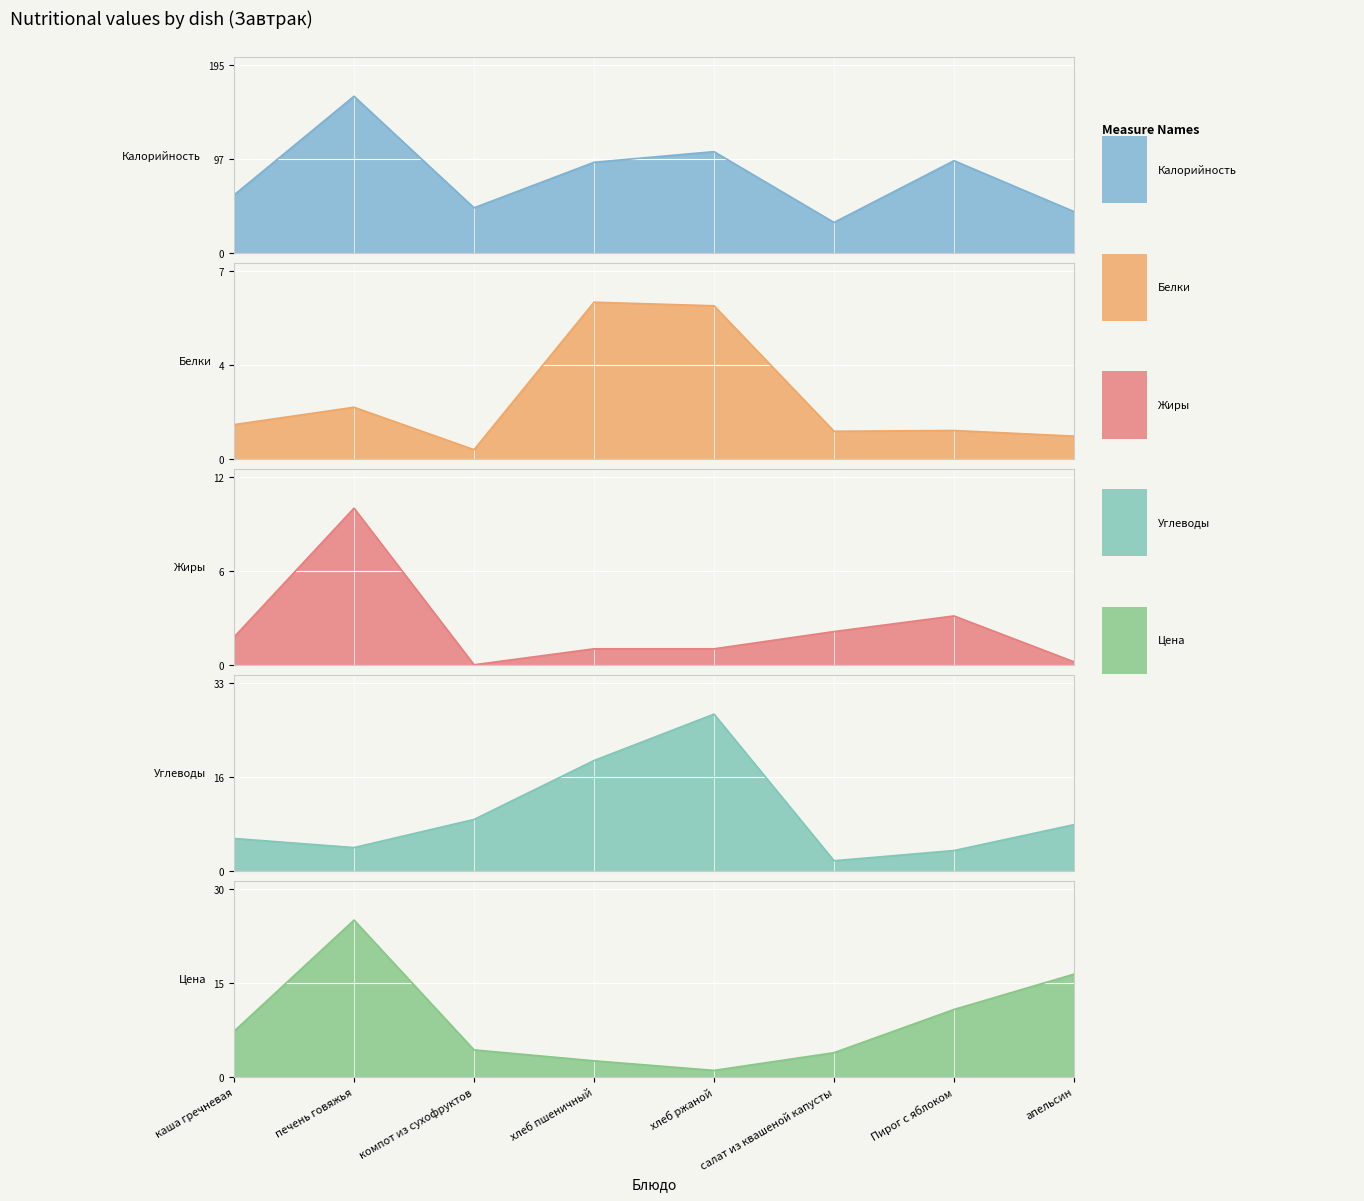

What is the difference between the highest and lowest values at печень говяжья?

160.3